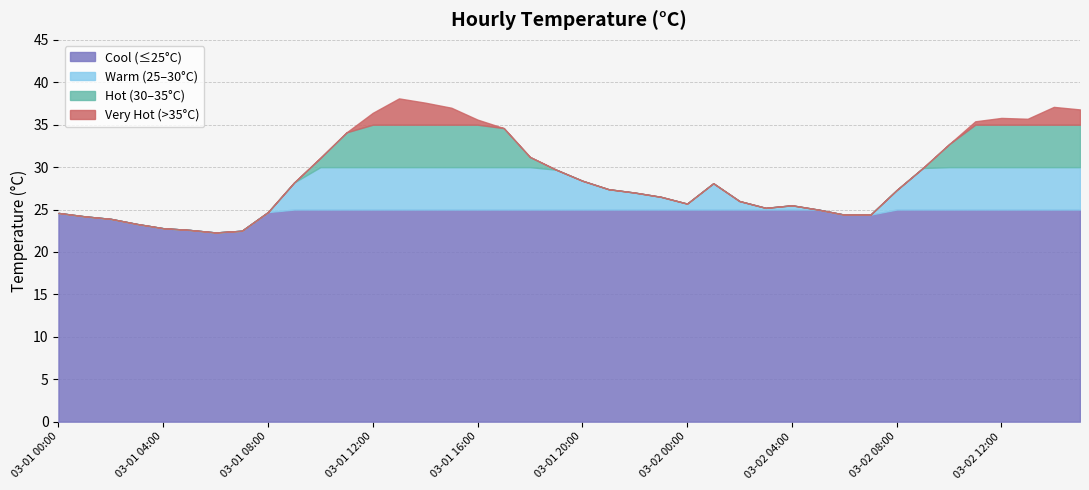

At which category does the chart reach its peak across all series?

2019-03-01 13:00